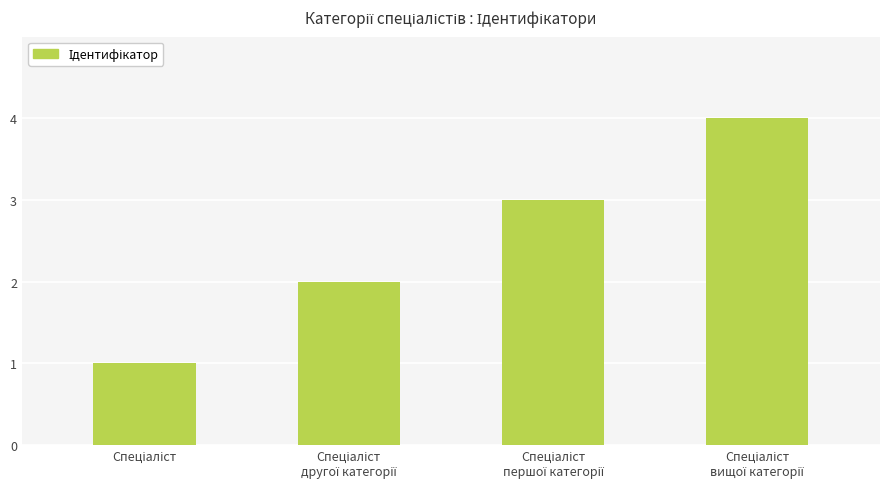

Count the values in the range 2 to 4.

3